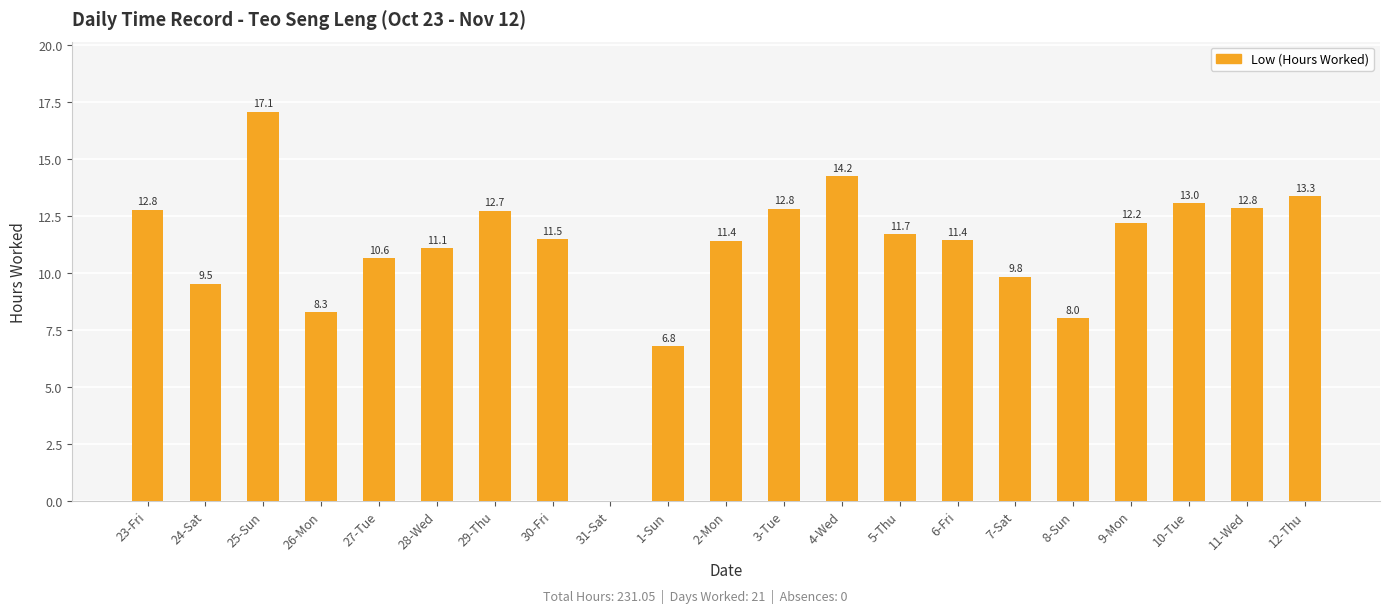

What is the sum of the values at 5-Thu and 2-Mon?

23.1